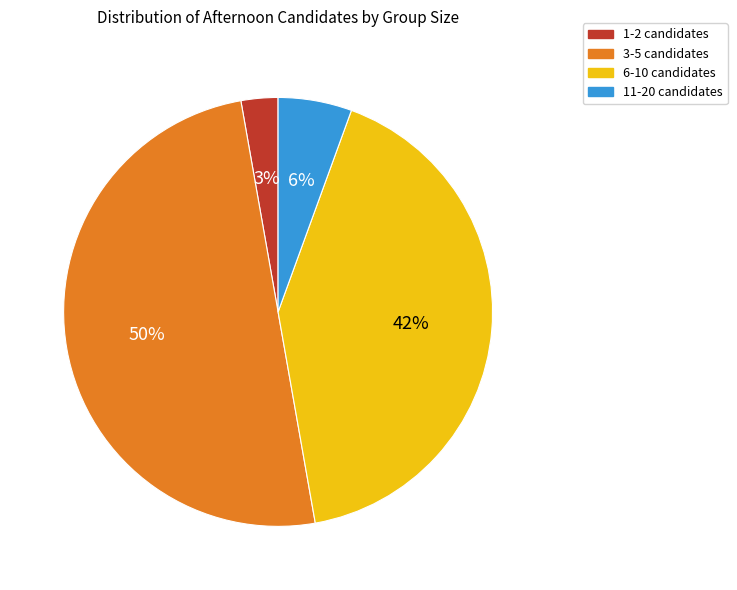

To the nearest percent, what is the difference between the largest and smallest slice percentages?

47%